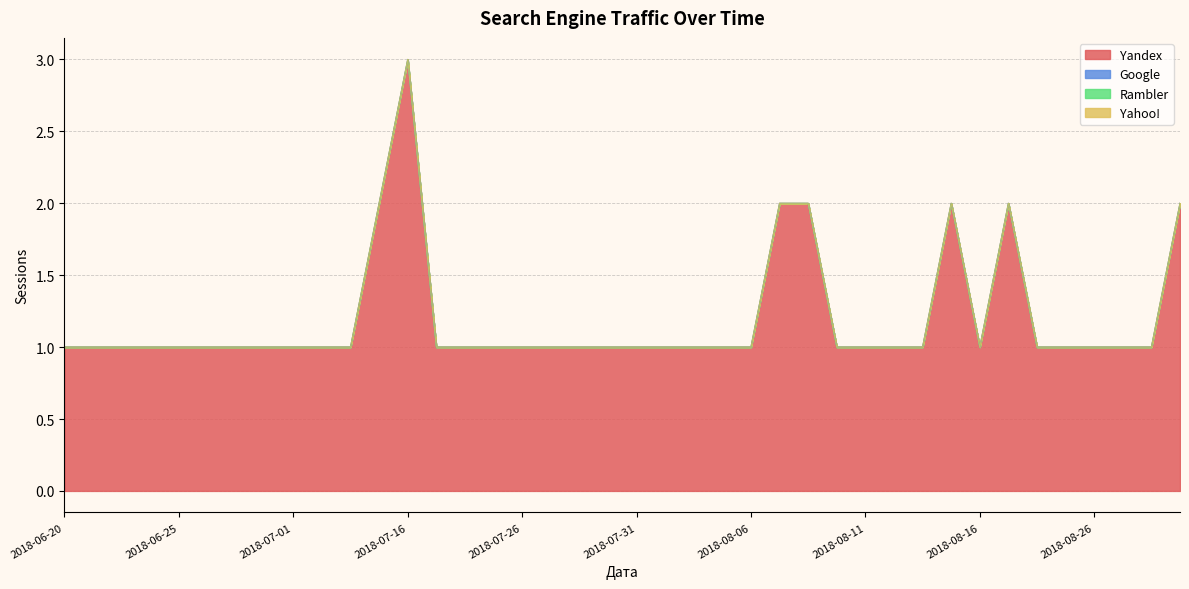

What position from the right is 2018-07-24?

25